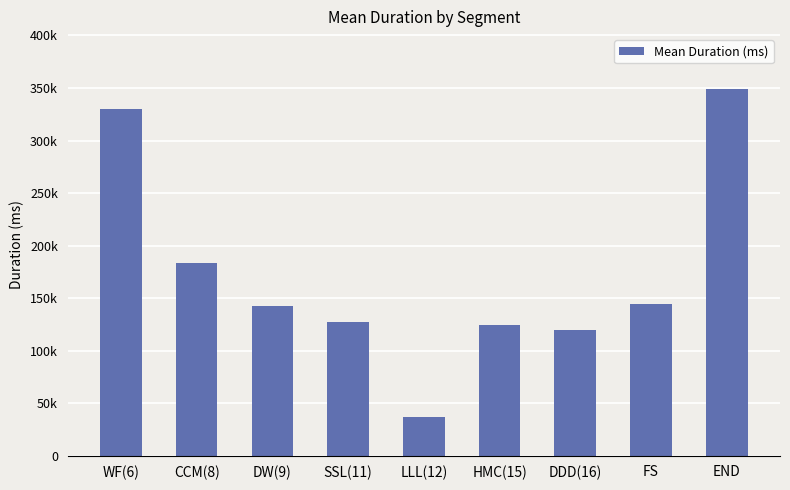

What is the label of the 7th bar from the left?

DDD(16)